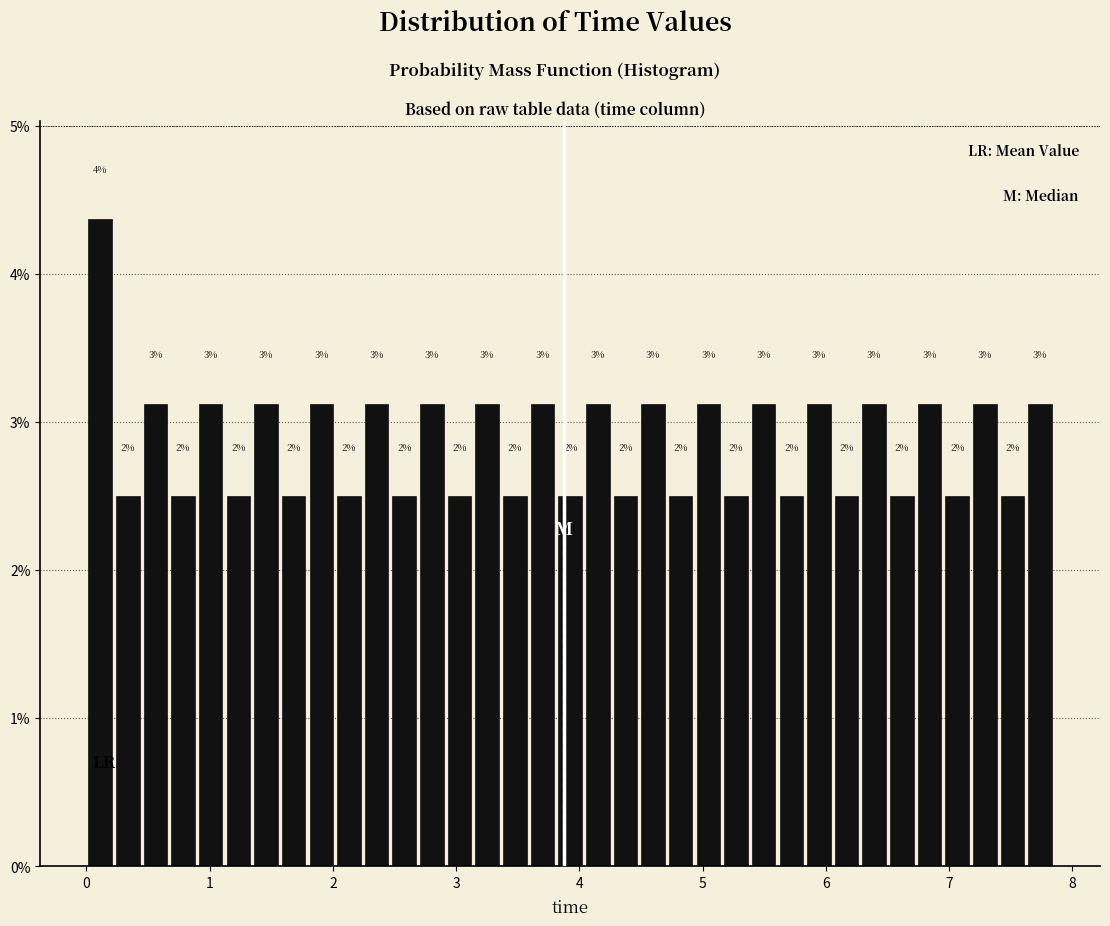

Read against the x-axis, roughly where is the centre of the tallest bar?

0.1